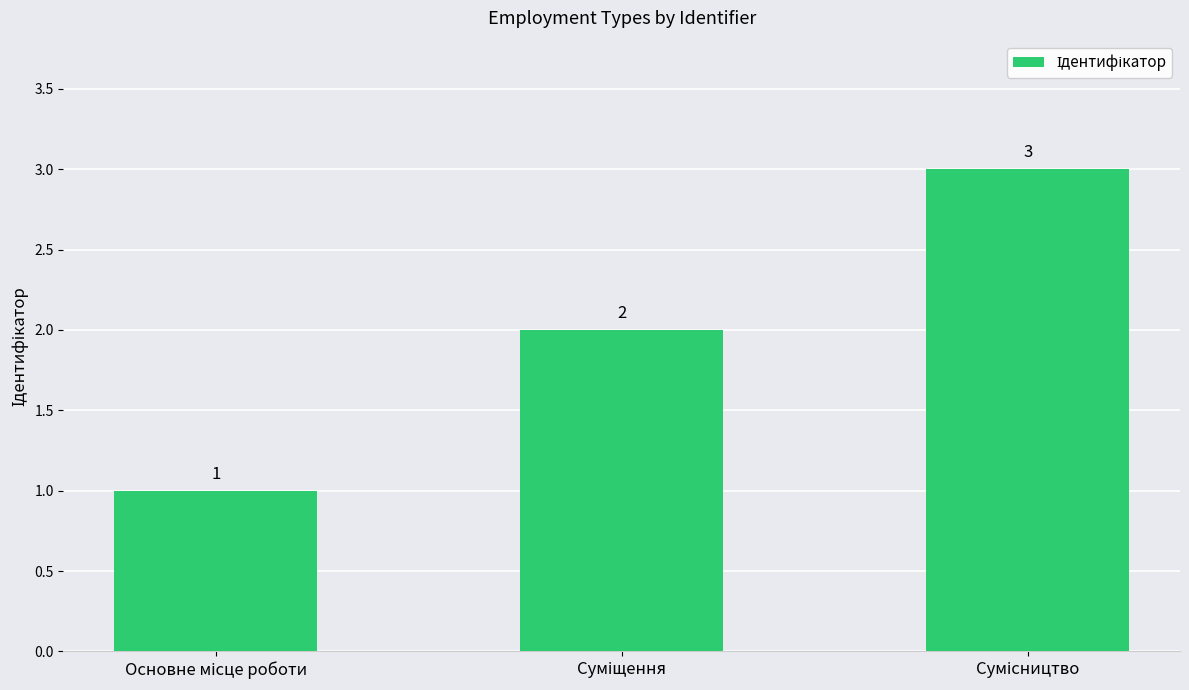

Count the values in the range 1 to 3.

3